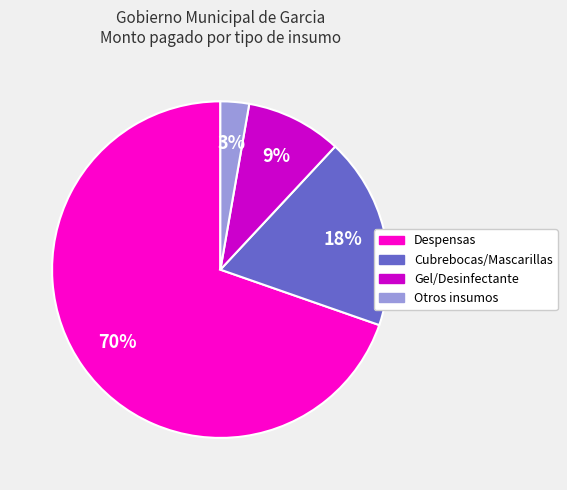

Does any single category account for the majority?

Yes